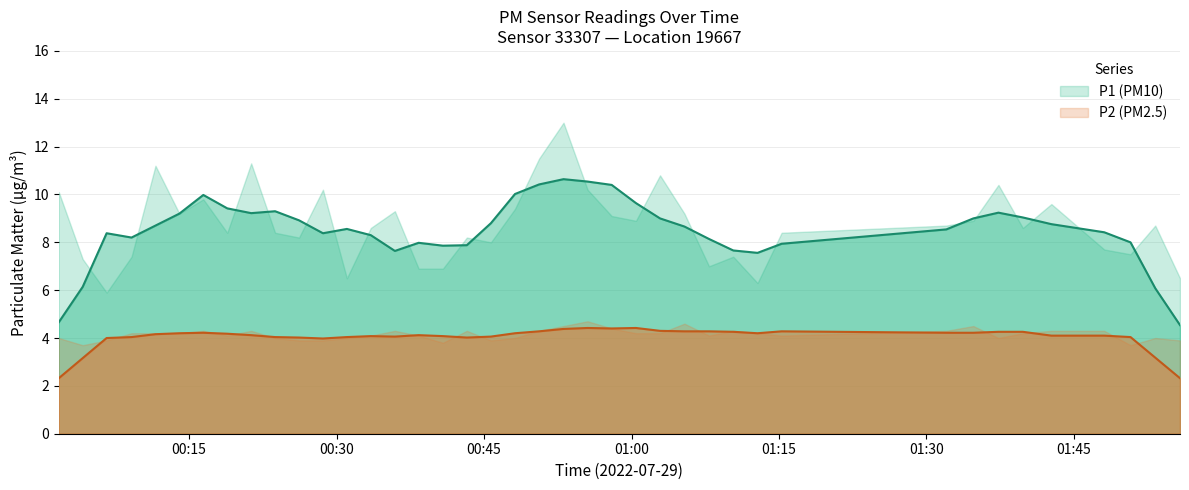

Count the P2 values in the range 4 to 5.

13